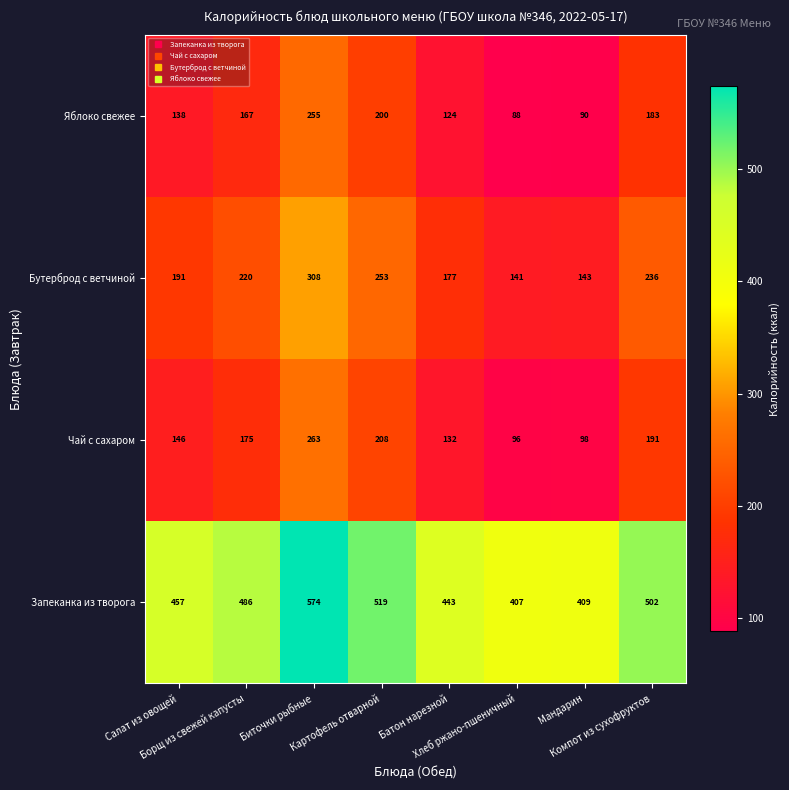

Rank the series by their maximum value, from highest to lowest.

Запеканка из творога, Бутерброд с ветчиной, Чай с сахаром, Яблоко свежее